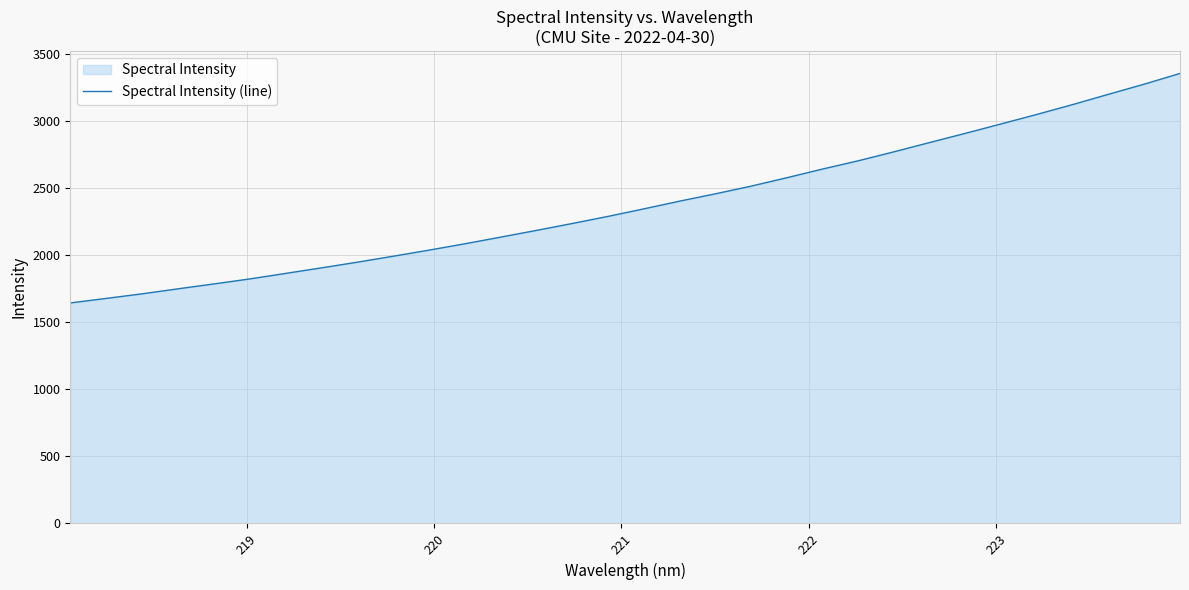

What is the minimum value shown in the chart?

1642.9